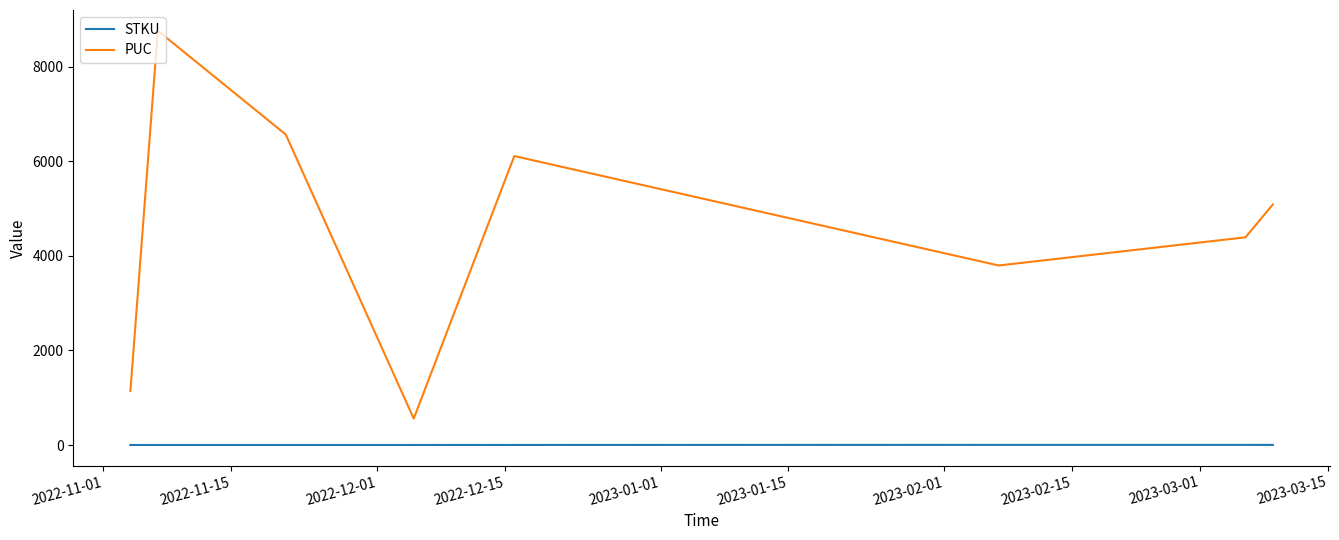

Rank the series by their average value, from highest to lowest.

PUC, STKU